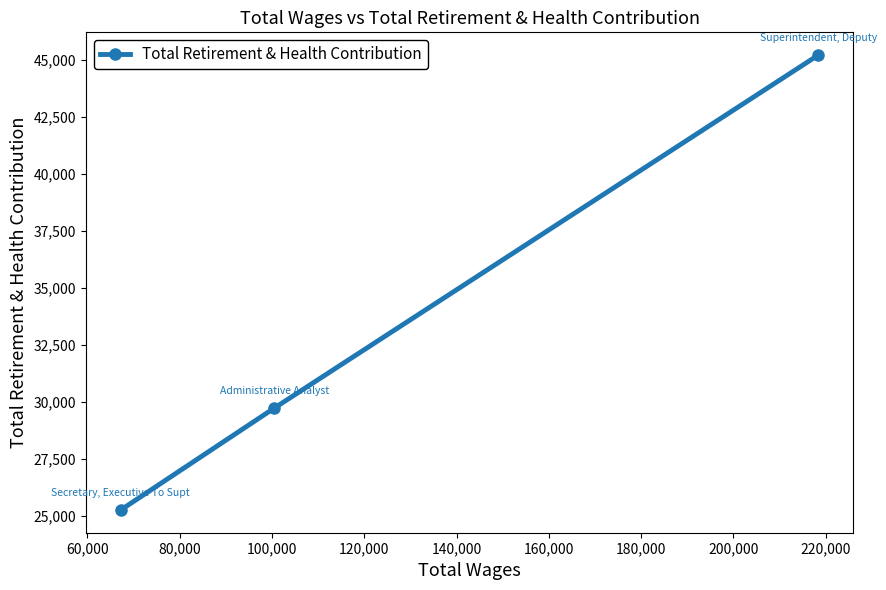

What is the sum of all values?

100222